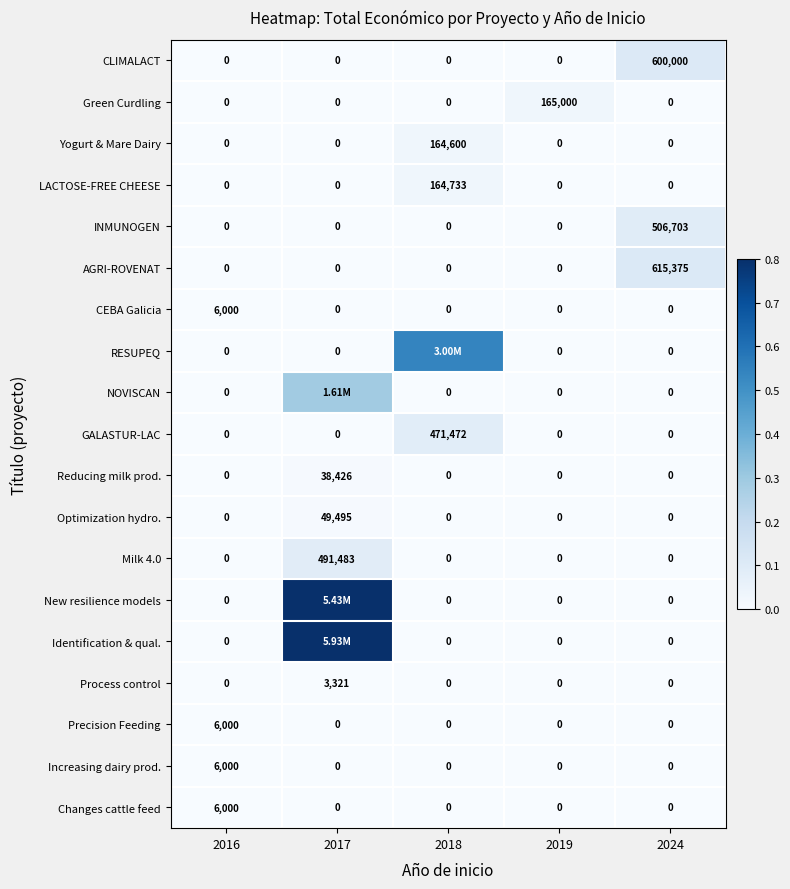

Is the value of CEBA Galicia at 2016 greater than the value of New resilience models at 2019?

Yes